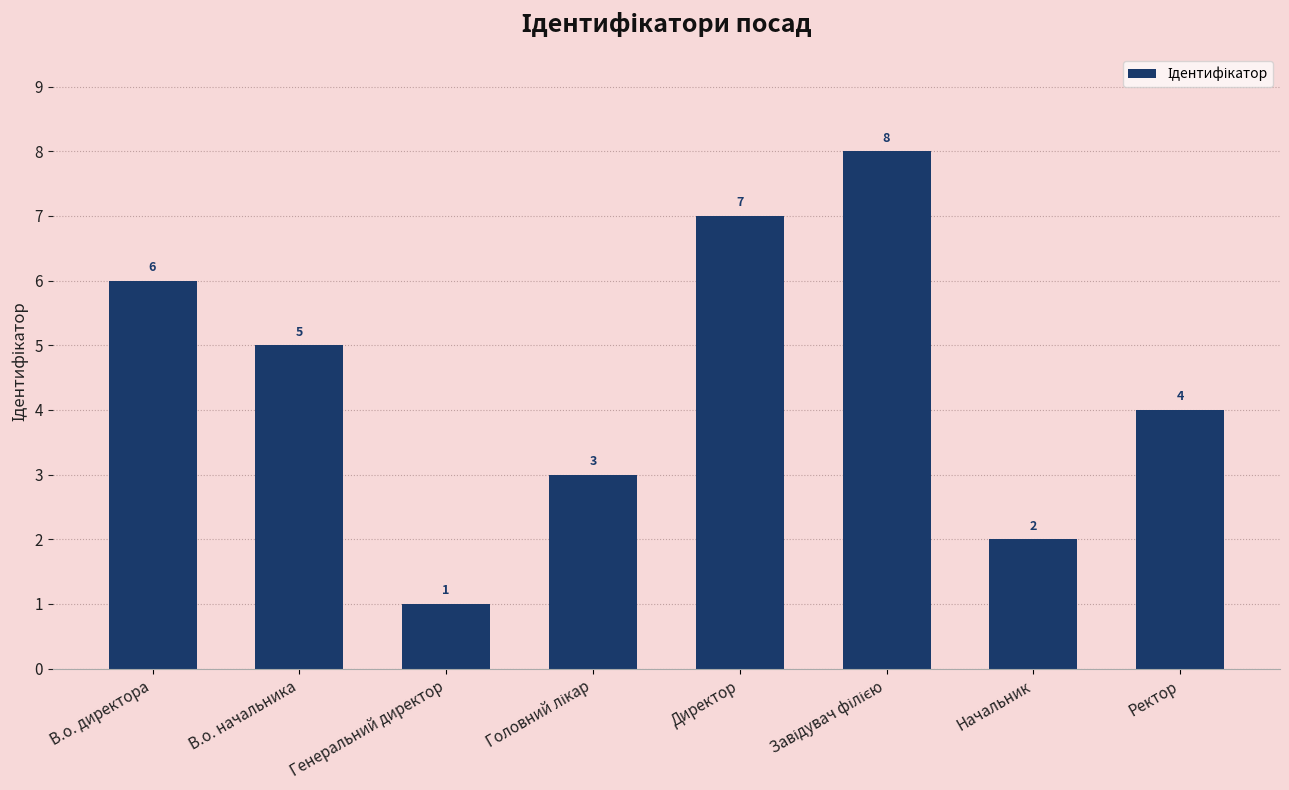

True or false: the data shows 7 at Директор.

True